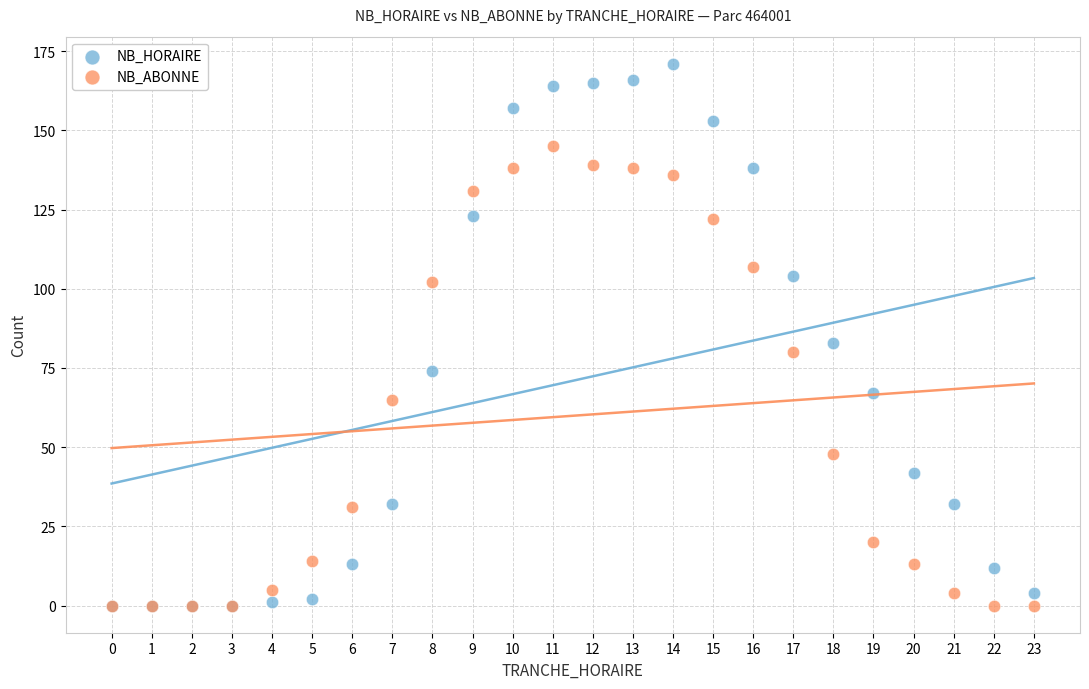

In the NB_HORAIRE series, what Y value is closest to 85?

83